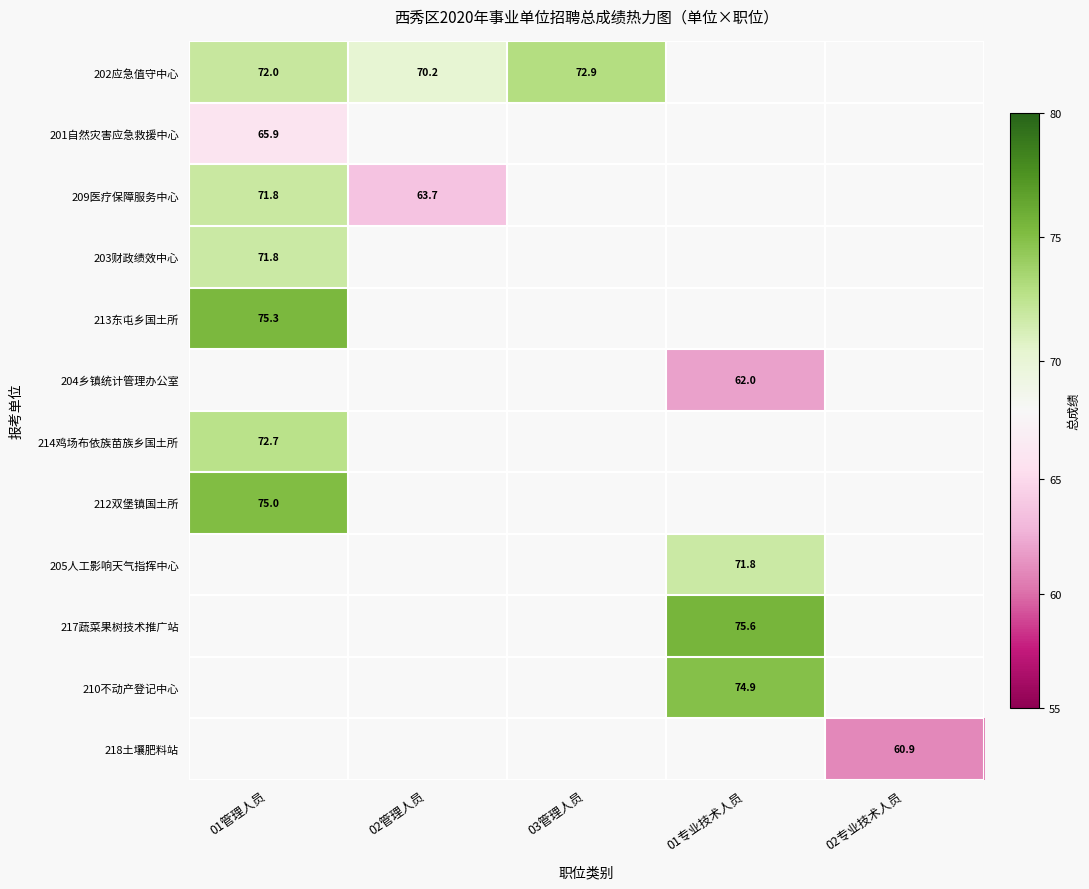

The 201自然灾害应急救援中心 series shows 114.4 at 01管理人员. True or false?

False